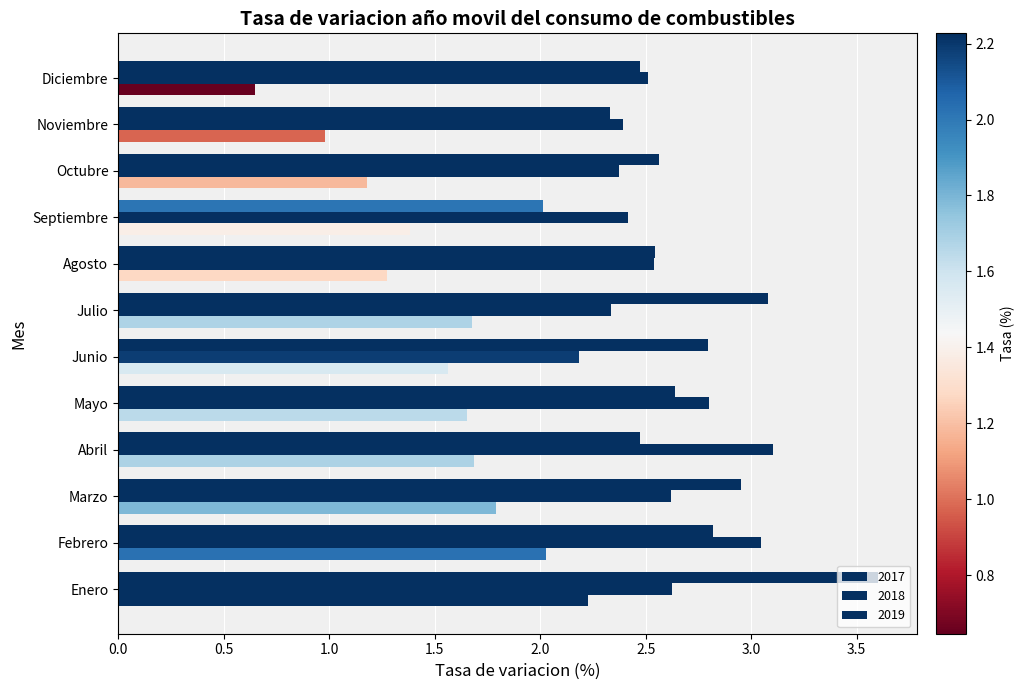

List the series in order of their peak value, highest first.

2017, 2018, 2019